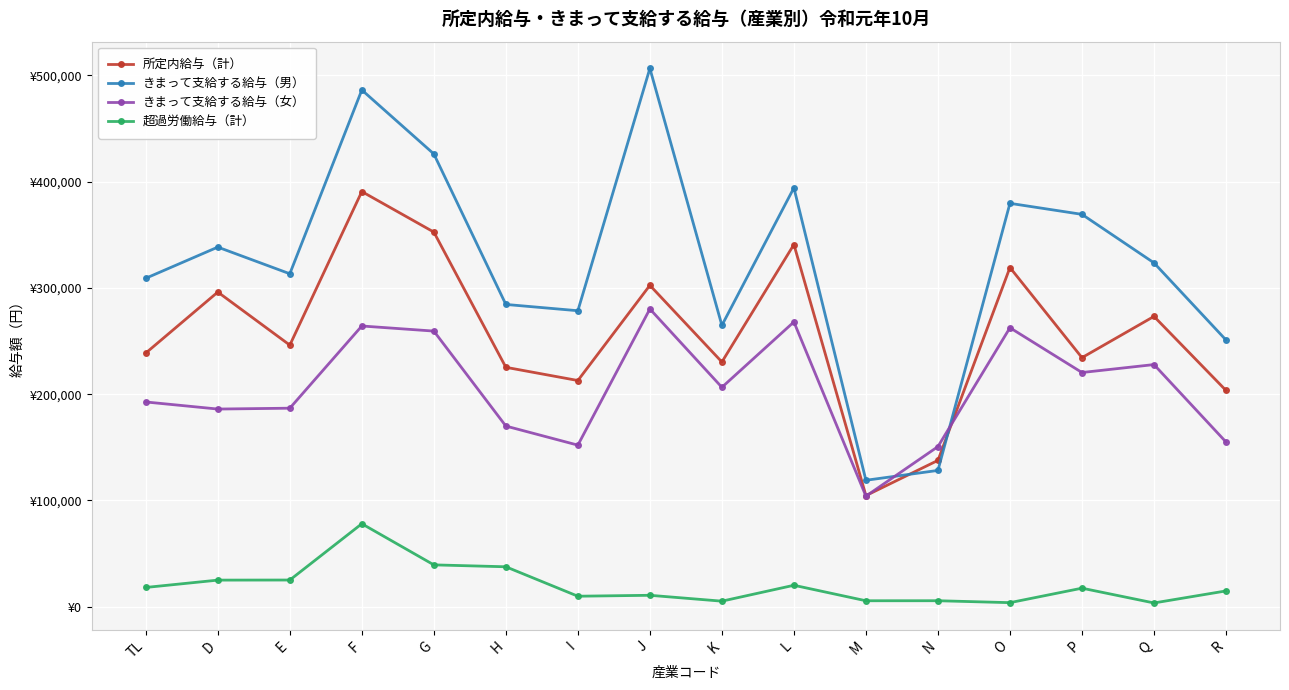

What are all the series names shown in the legend?

所定内給与（計）, きまって支給する給与（男）, きまって支給する給与（女）, 超過労働給与（計）